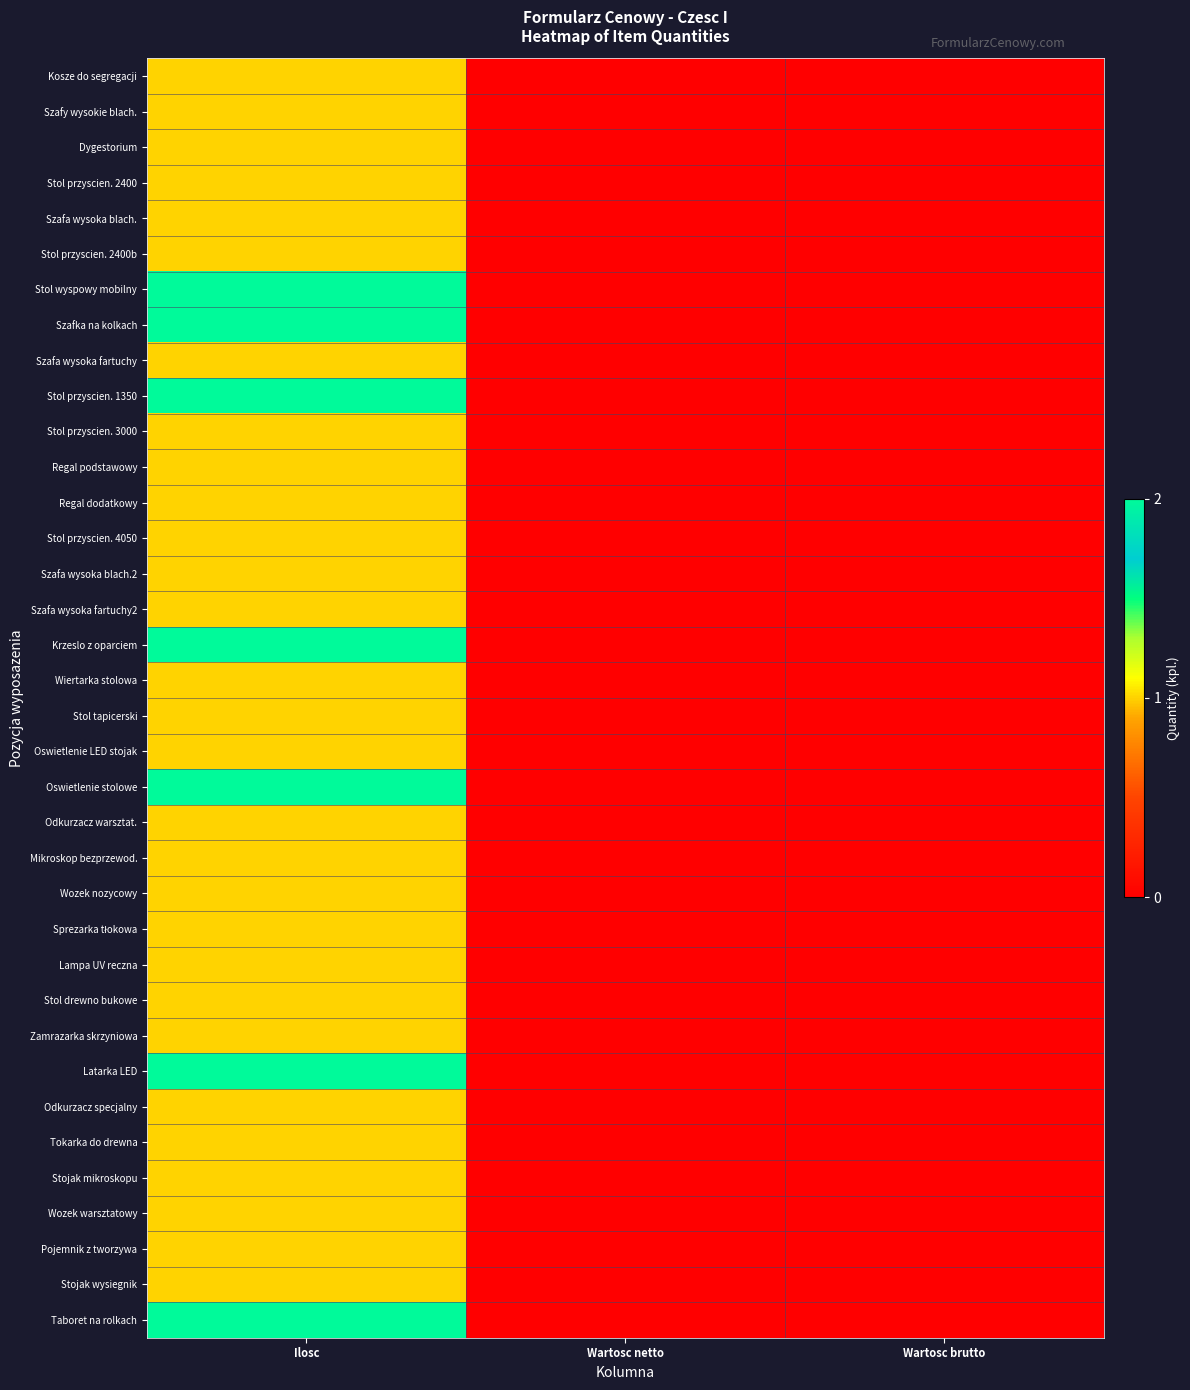

Which series has the largest range (max minus min)?

Stol wyspowy mobilny